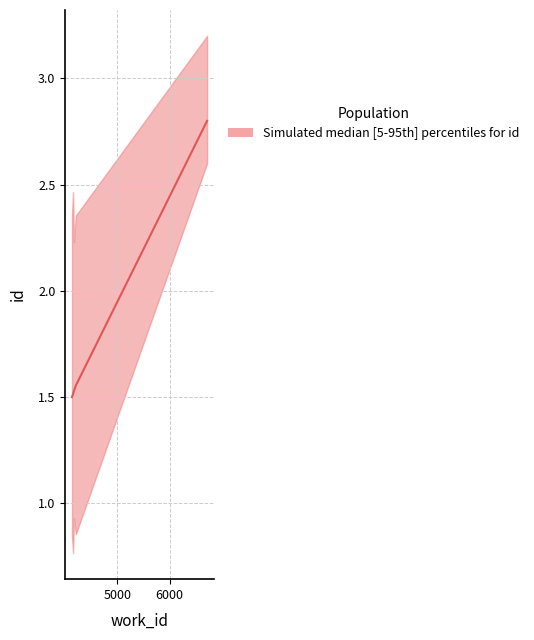

How many values are between 1 and 2?

4